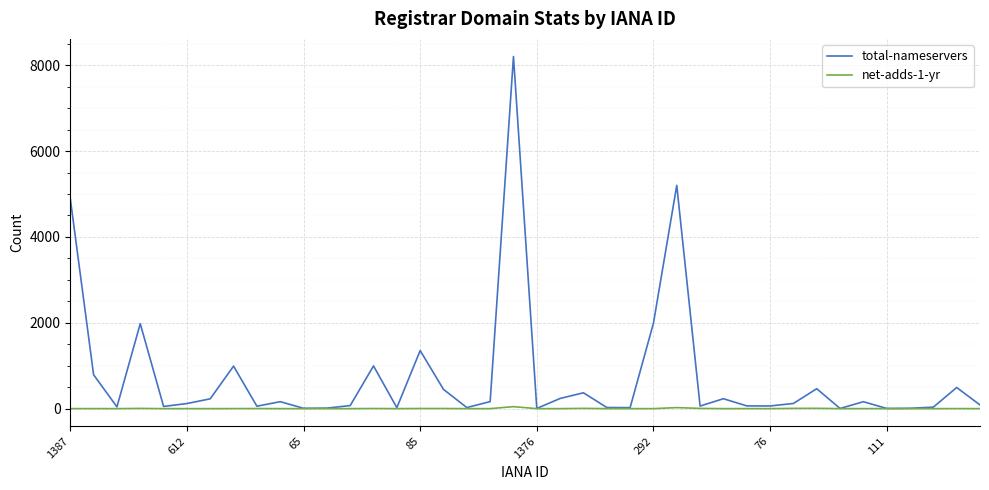

Which series has the largest total across all categories?

total-nameservers